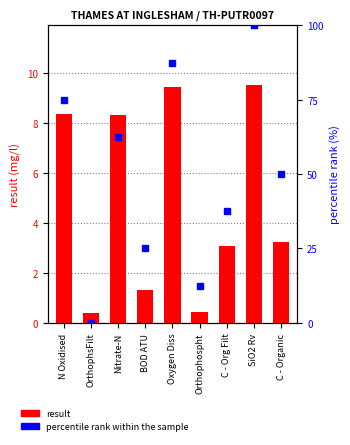

What is the label of the 8th bar from the right?

OrthophsFilt